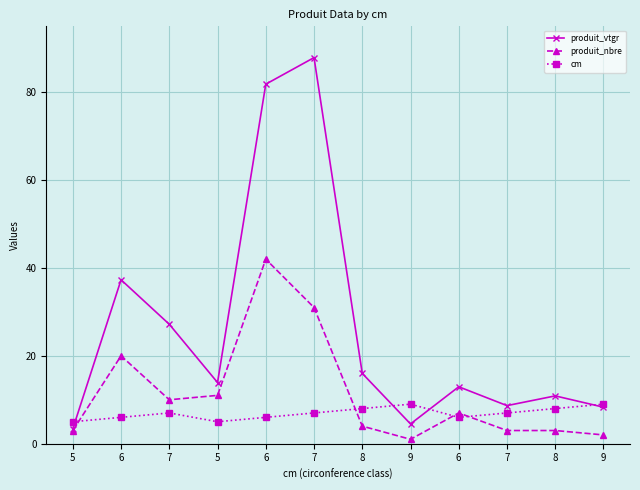

What is the difference between the maximum and minimum values in the produit_vtgr series?

84.5